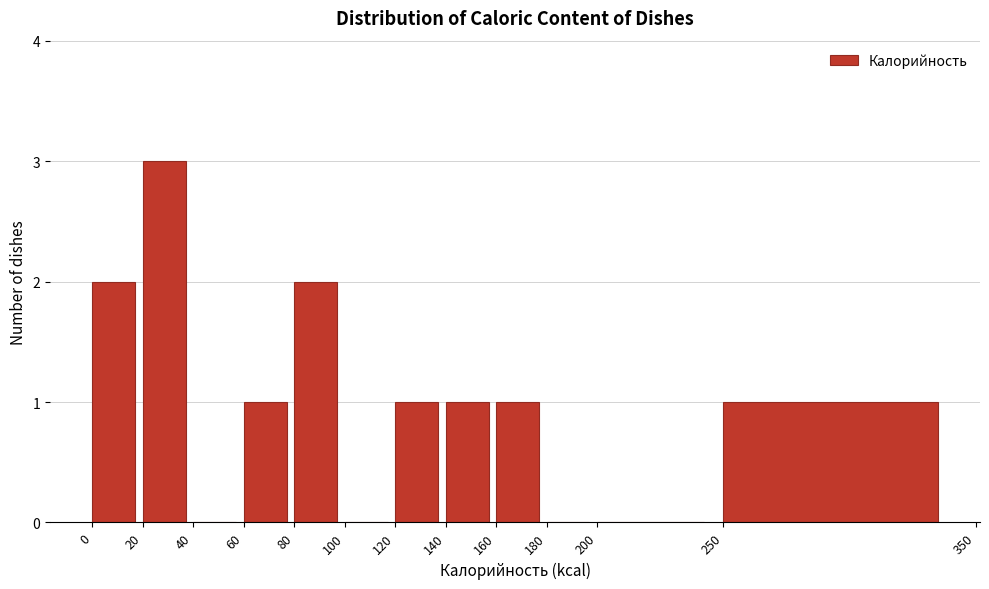

Reading left to right, list every bar in this chart as the range it spans on the x-axis followed by its height. The values are not printed on the chart, so give them approximately, as read against the axis.

0 to 20: 2
20 to 40: 3
40 to 60: 0
60 to 80: 1
80 to 100: 2
100 to 120: 0
120 to 140: 1
140 to 160: 1
160 to 180: 1
180 to 200: 0
200 to 250: 0
250 to 350: 1